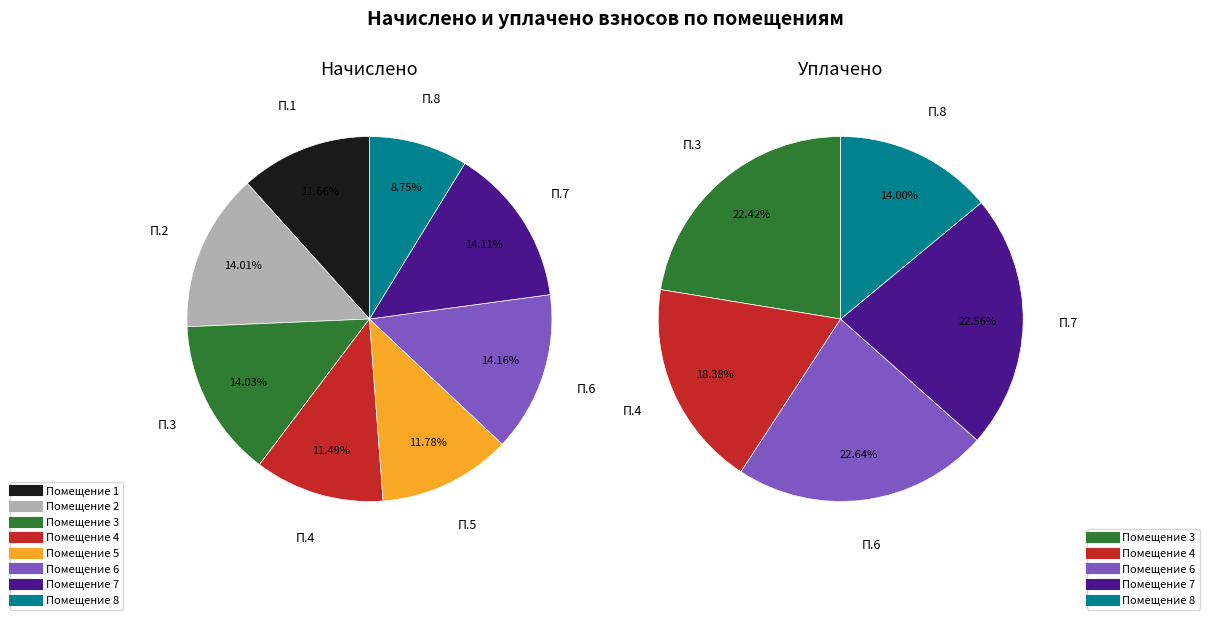

What is the total percentage of 3 and 1?

25.7%